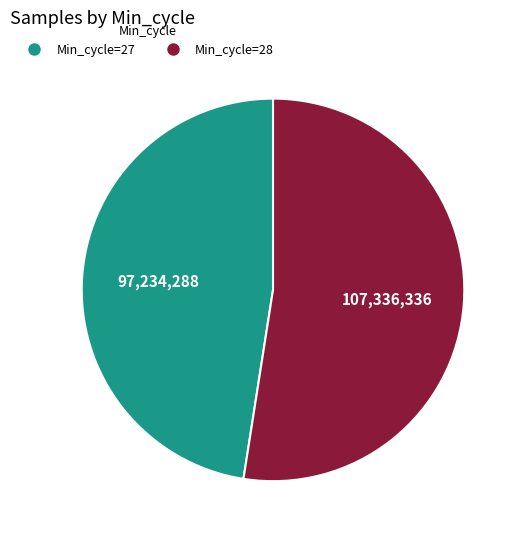

Is there a majority slice in this chart?

Yes